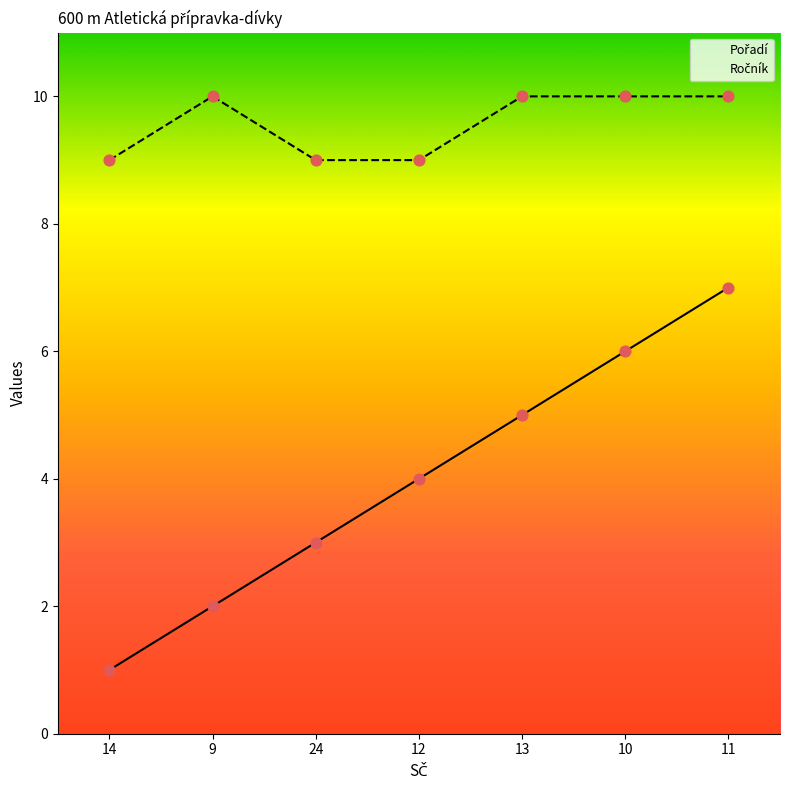

At which category is the sum across all series the highest?

11